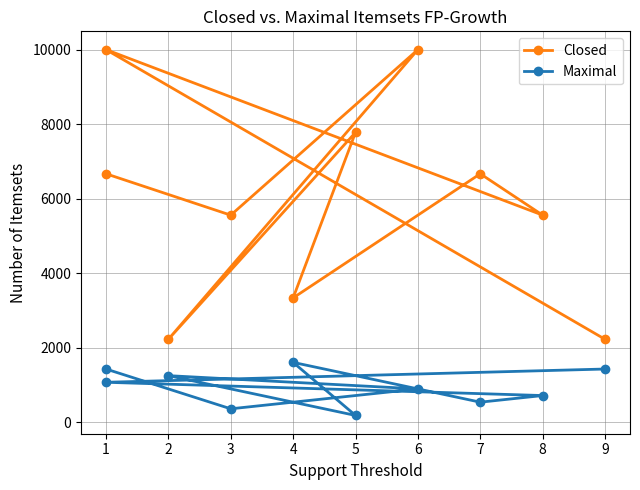

What is the sum of all Closed values?

59994